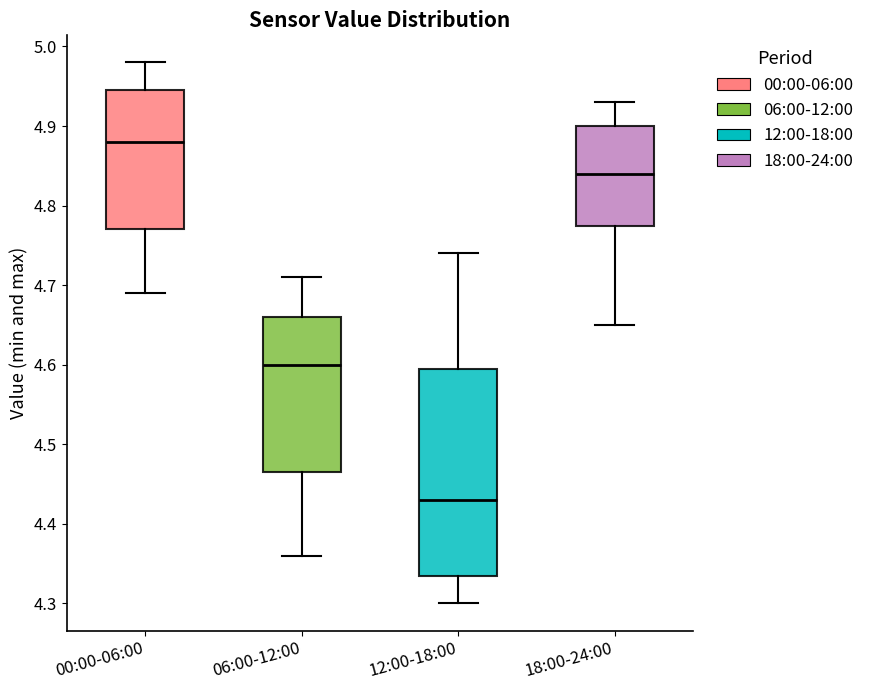

Reading left to right, transcribe this box plot: for each box, give where its median line is, the range the box spans, and where its two whiskers end, as read against the y-axis. The values are not printed on the chart, so give them approximately, as read against the axis.

00:00-06:00: median 4.88, box 4.77 to 4.95, whiskers 4.69 to 4.98
06:00-12:00: median 4.60, box 4.47 to 4.66, whiskers 4.36 to 4.71
12:00-18:00: median 4.43, box 4.34 to 4.60, whiskers 4.30 to 4.74
18:00-24:00: median 4.84, box 4.78 to 4.90, whiskers 4.65 to 4.93